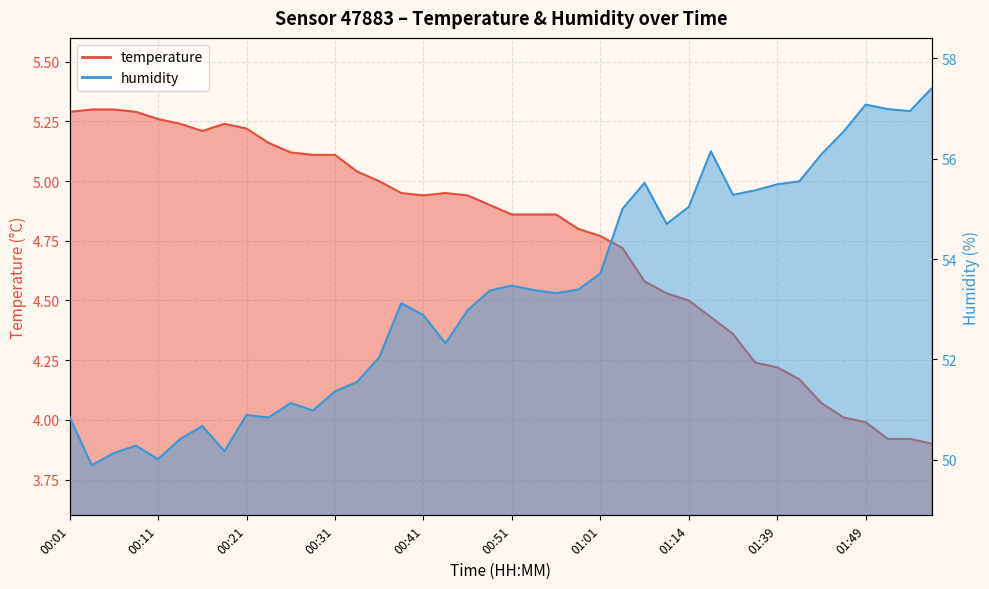

Between 00:58 and 00:06, which is larger?

00:06